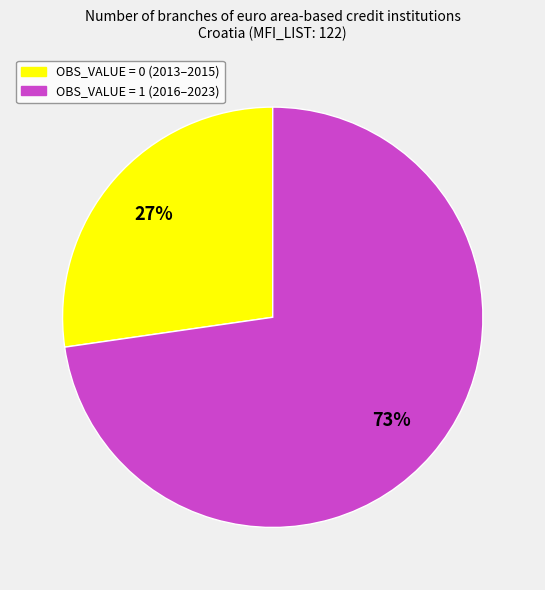

Which slice is the largest?

OBS_VALUE = 1 (2016–2023)